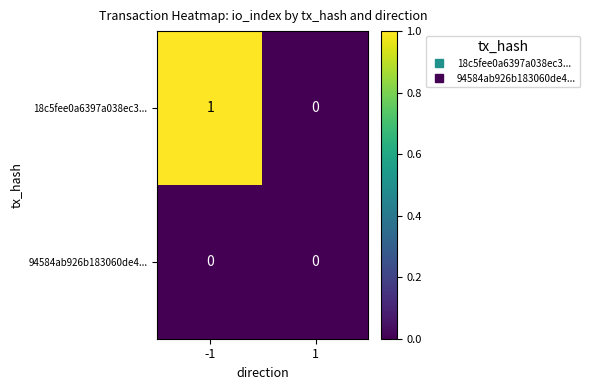

True or false: 94584ab926b183060de4... has a value of 0 at -1.

True